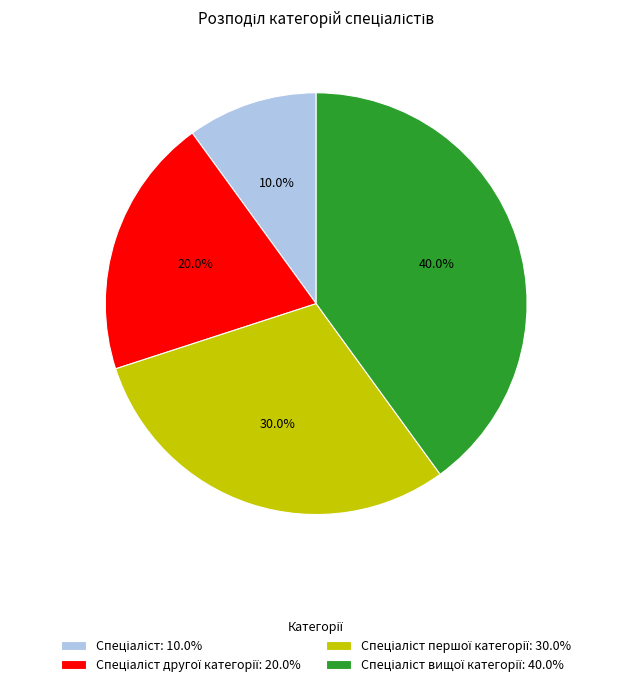

Is there any slice that represents more than half of the pie?

No